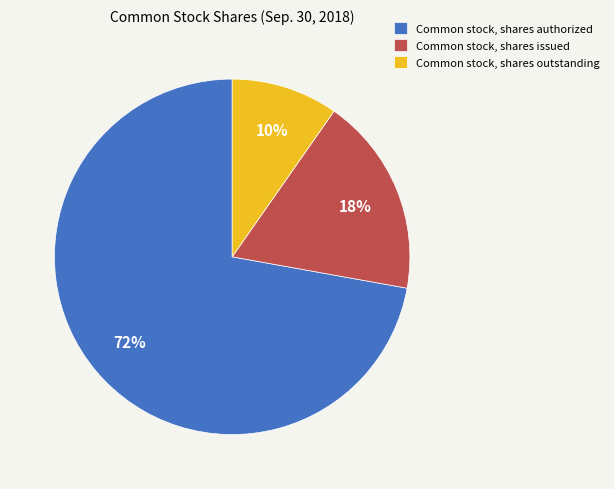

Which has a higher value, Common stock, shares outstanding or Common stock, shares issued?

Common stock, shares issued